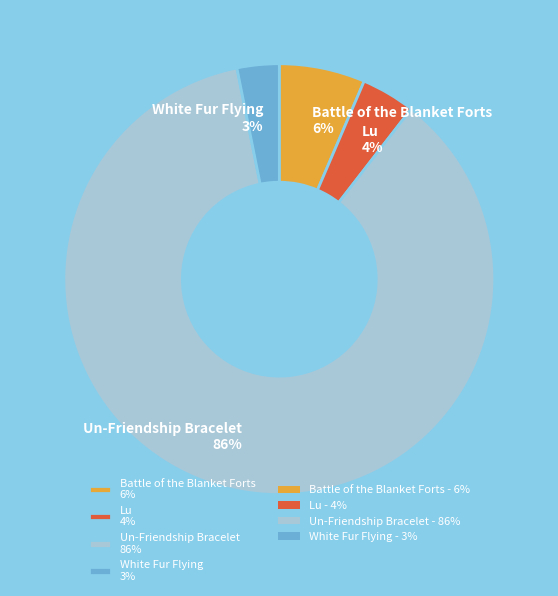

Do Battle of the Blanket Forts 6% and Un-Friendship Bracelet 86% together represent more than half of the pie?

Yes